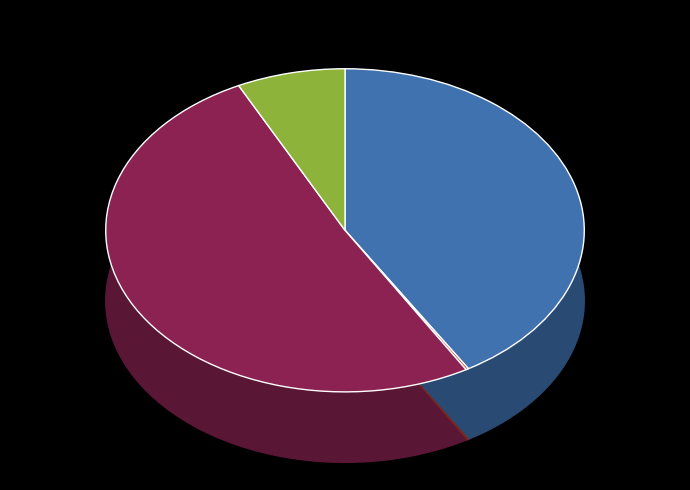

Is it true that 992 is 41% of the pie?

True